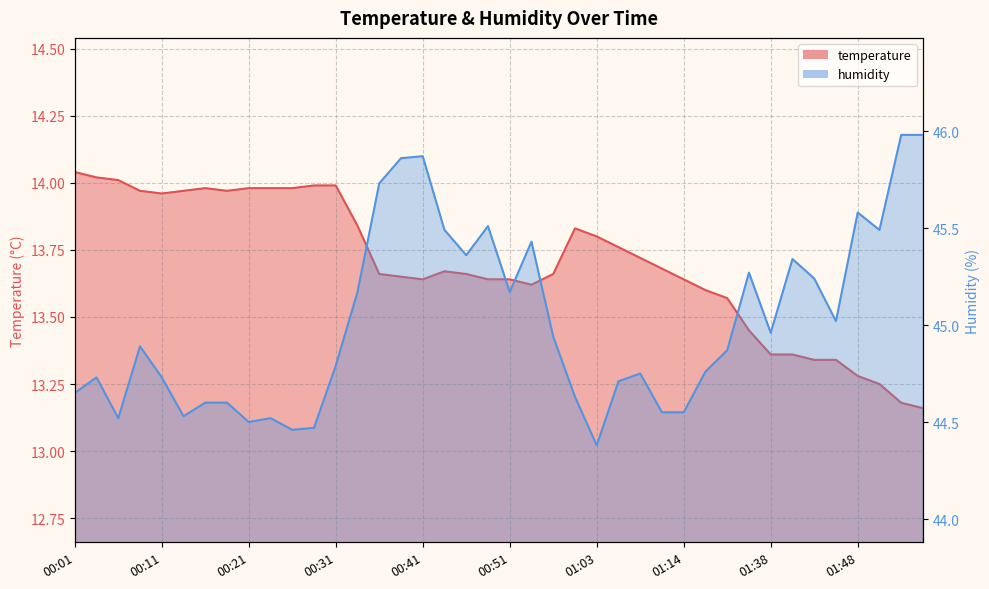

What is the spread (max minus min) of values at 00:51?

31.5